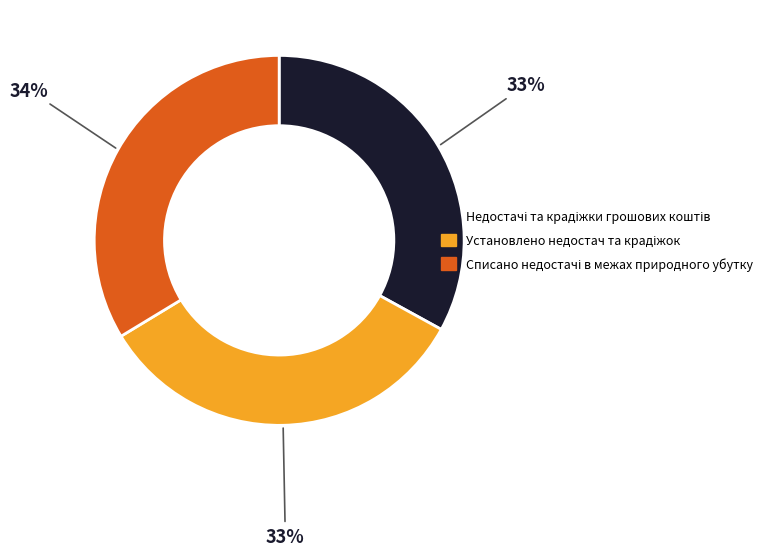

To the nearest percent, what is the difference between the largest and smallest slice percentages?

1%